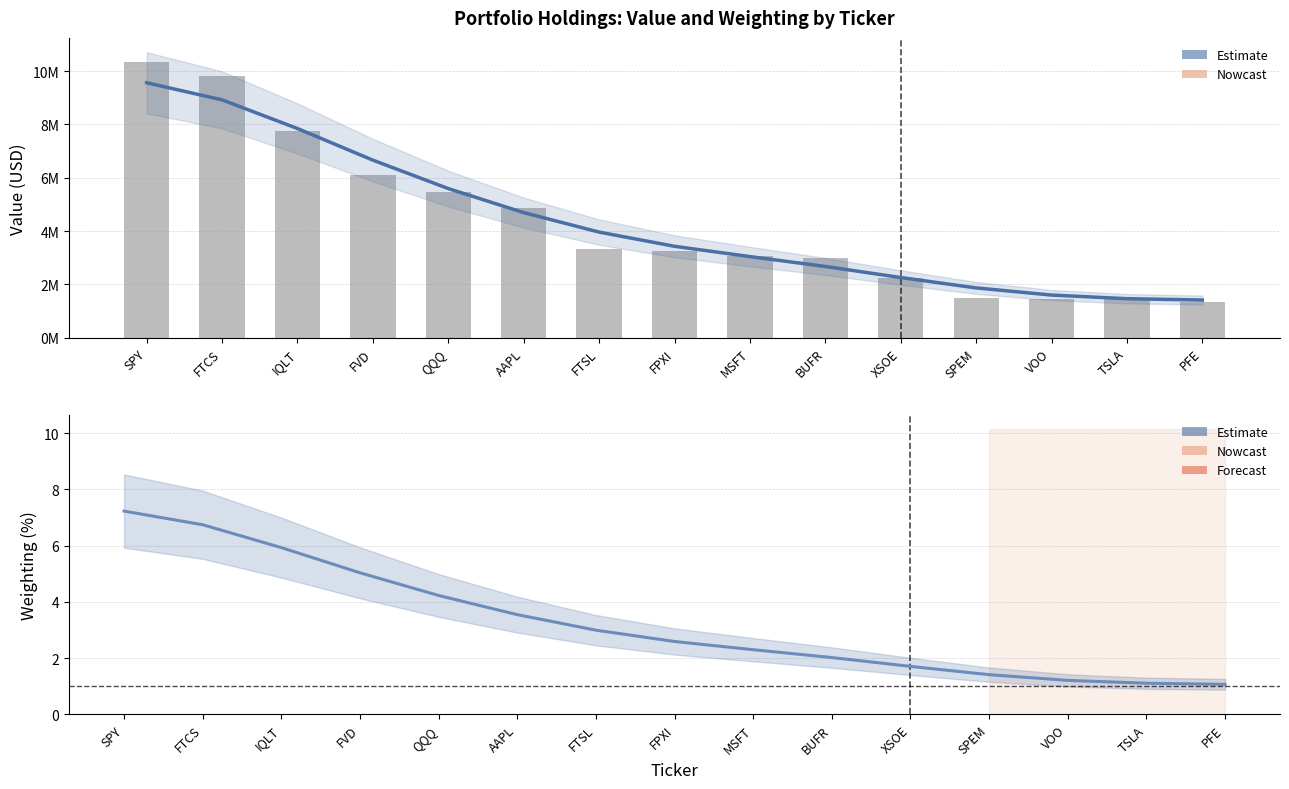

Which label corresponds to the largest value in the chart?

SPY